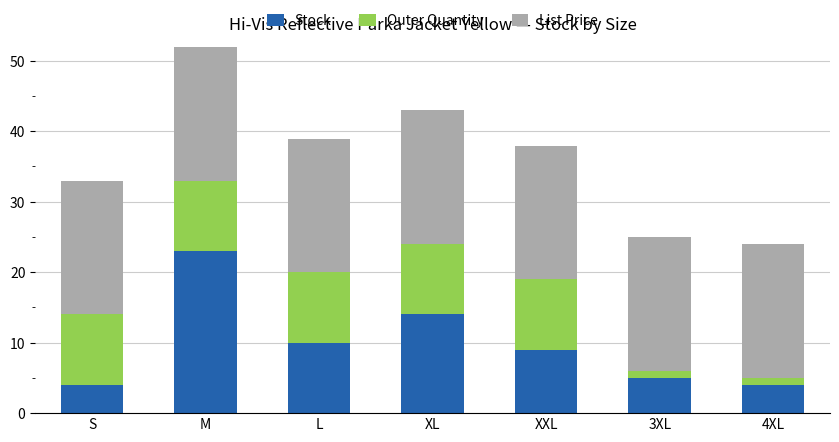

Are the bars horizontal?

No